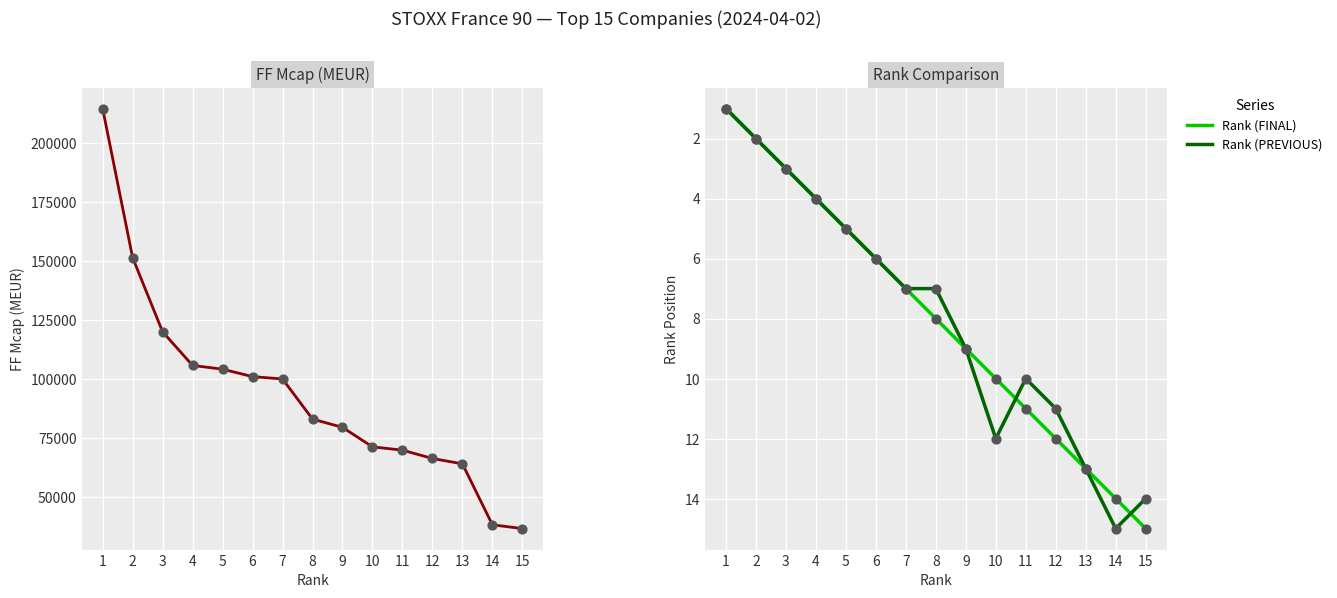

What is the total value across all series at 9?

159353.2